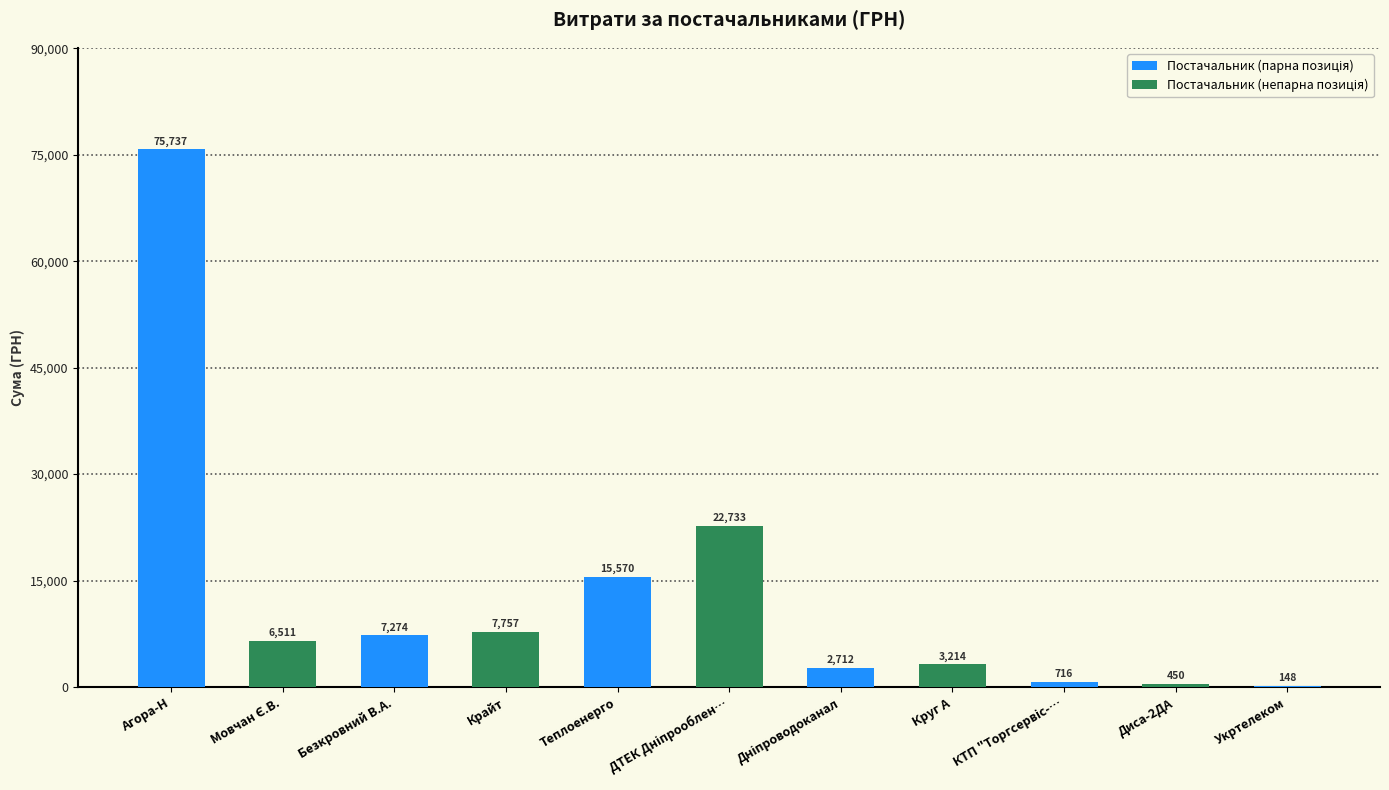

Between Диса-2ДА and Укртелеком, which is larger?

Диса-2ДА